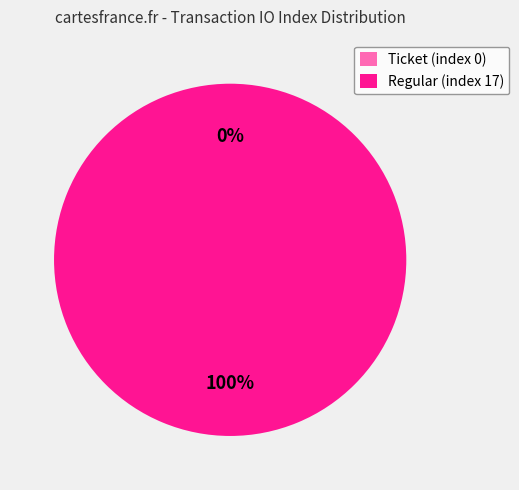

To the nearest percent, what is the difference between the Ticket (index 0) and Regular (index 17) slice percentages?

100%